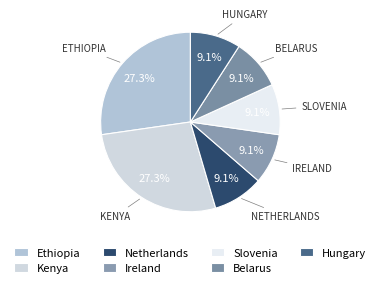

True or false: Hungary accounts for 1% of the total.

False